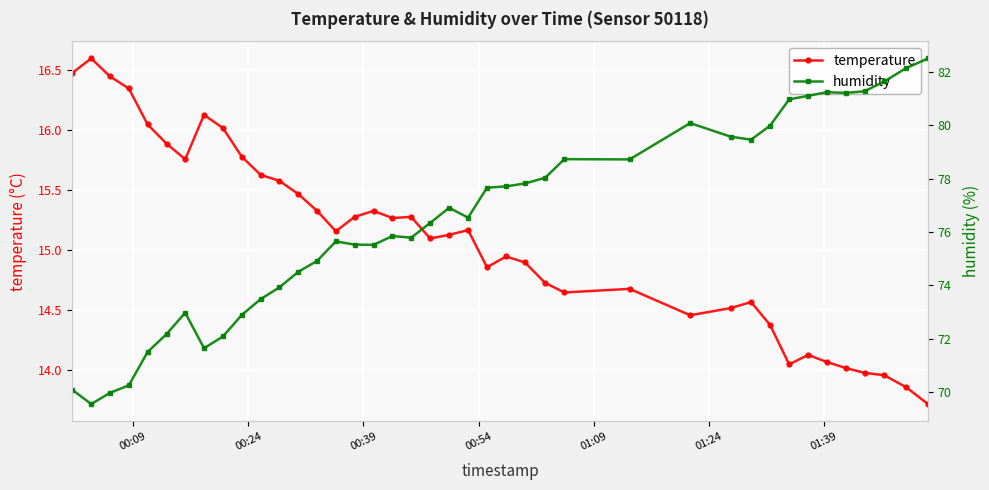

Does the chart display data point markers on the line(s)?

Yes